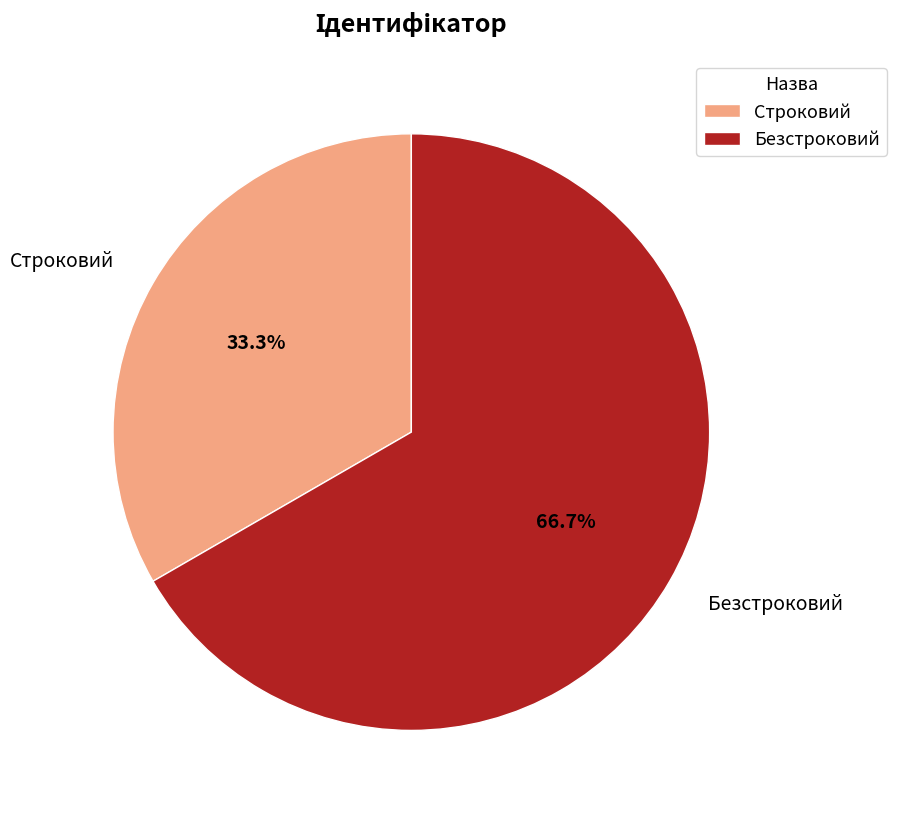

Which category has the smallest portion of the pie?

Строковий